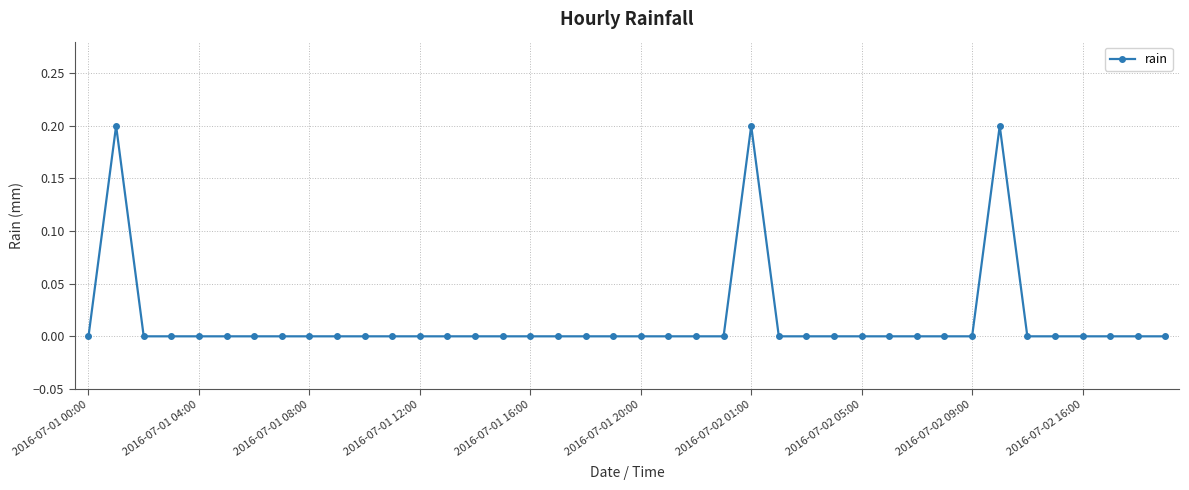

True or false: the data has more than 0 interior local peaks.

True